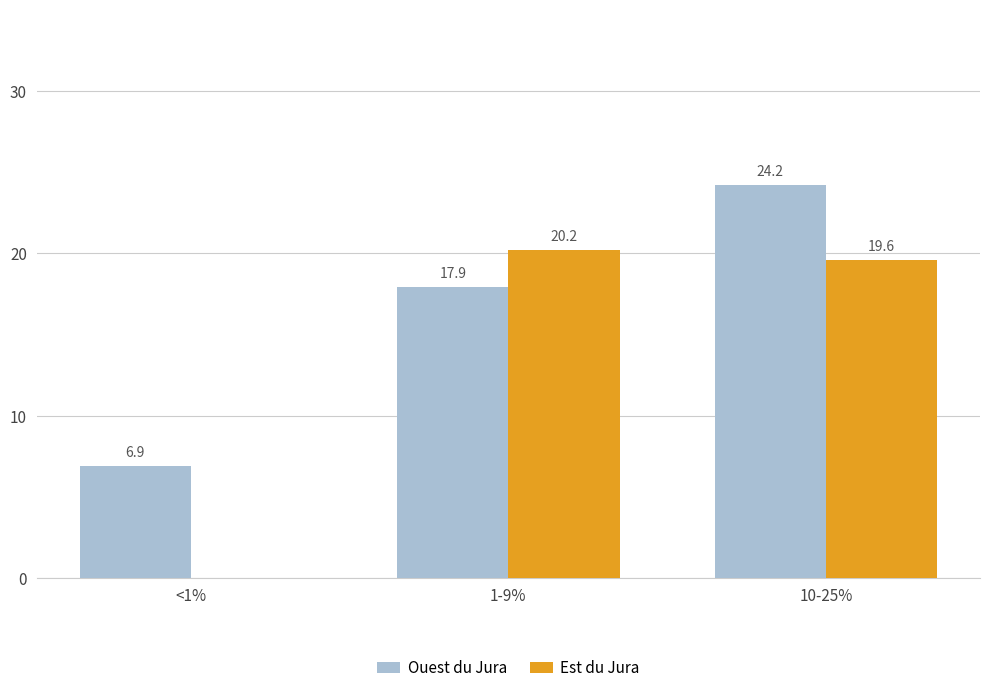

How many data points in Ouest du Jura are above 17?

2